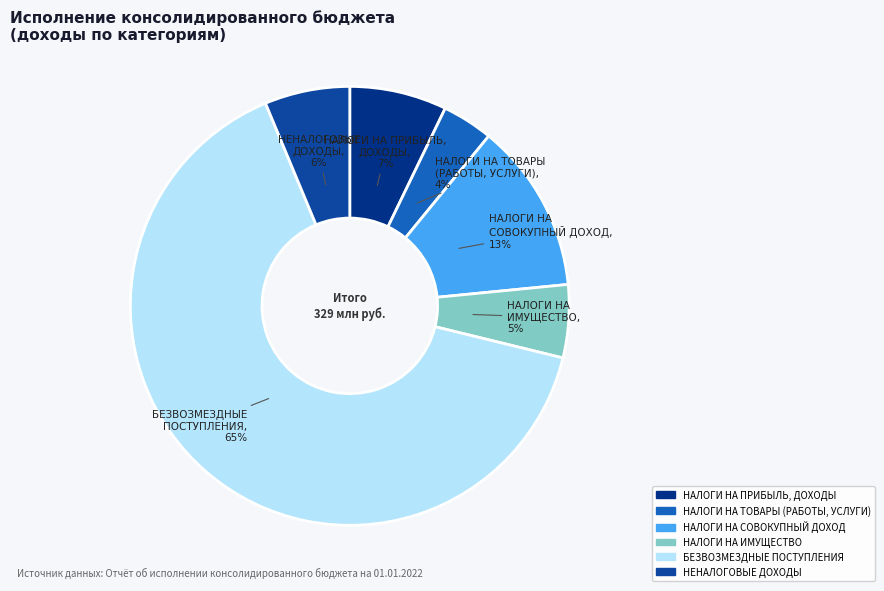

Which has a higher value, НАЛОГИ НА ПРИБЫЛЬ, ДОХОДЫ or НАЛОГИ НА СОВОКУПНЫЙ ДОХОД?

НАЛОГИ НА СОВОКУПНЫЙ ДОХОД